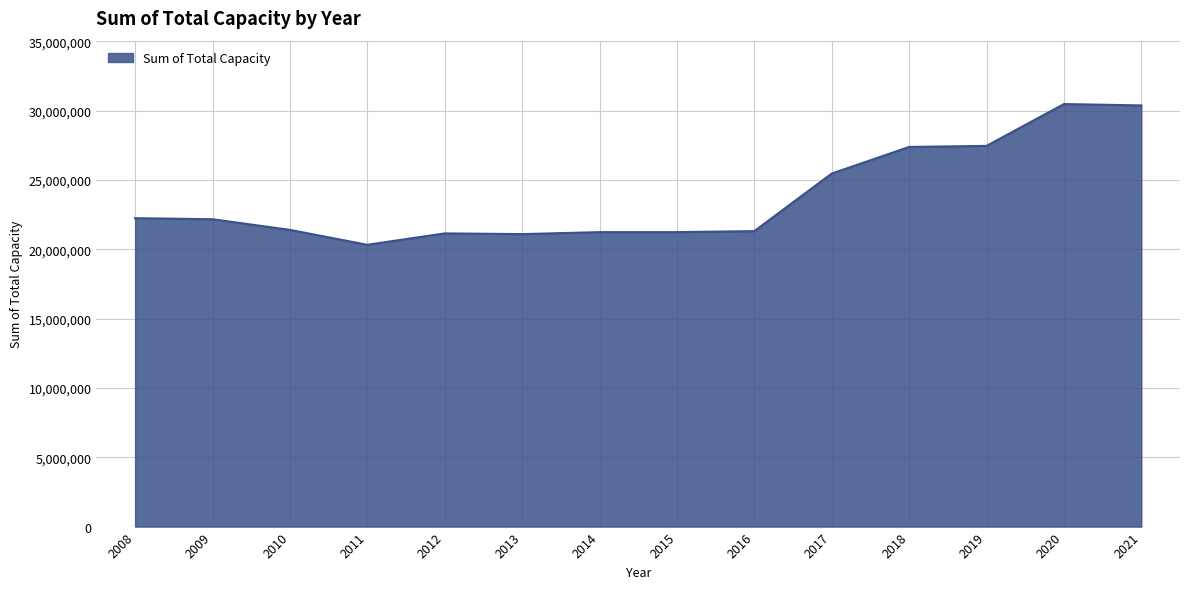

How many lines are shown in the chart?

1